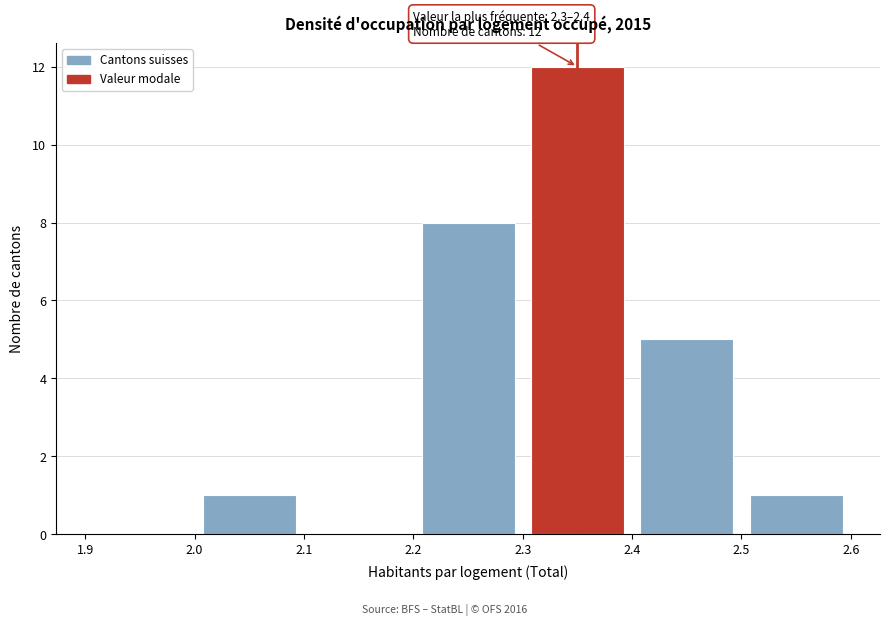

Which range on the x-axis has the tallest bar?

2.3 to 2.4